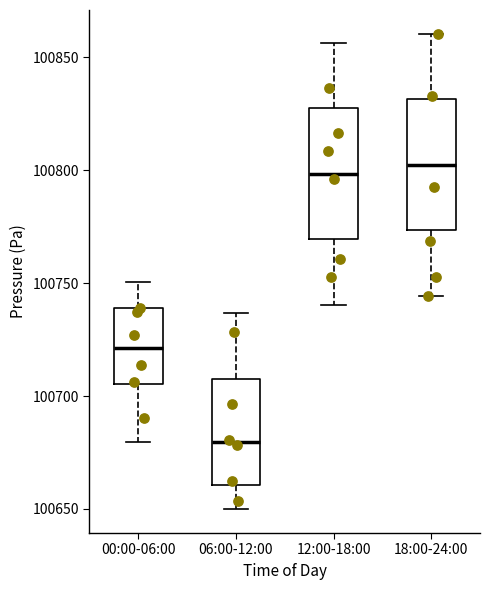

Reading left to right, read every box against the y-axis: the position of its median line, the range the box covers, and the ends of its whiskers. The values are not printed on the chart, so give them approximately, as read against the axis.

00:00-06:00: median 100720, box 100705 to 100740, whiskers 100680 to 100750
06:00-12:00: median 100680, box 100660 to 100705, whiskers 100650 to 100735
12:00-18:00: median 100800, box 100770 to 100825, whiskers 100740 to 100855
18:00-24:00: median 100800, box 100775 to 100830, whiskers 100745 to 100860